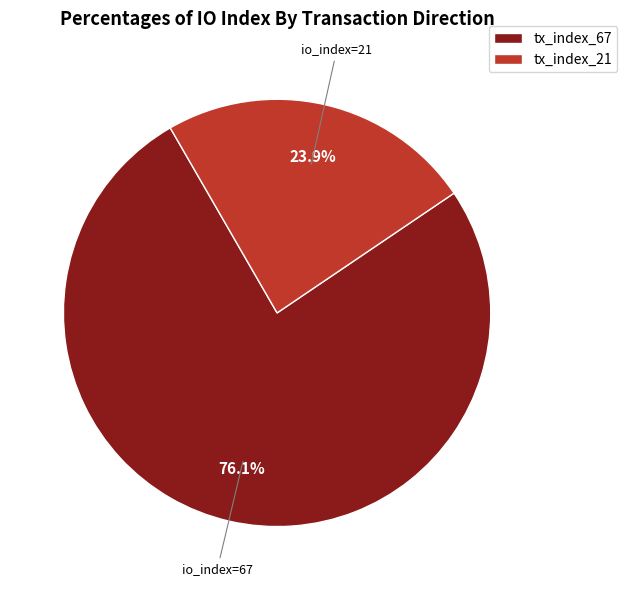

True or false: tx_index_21 accounts for 24% of the total.

True